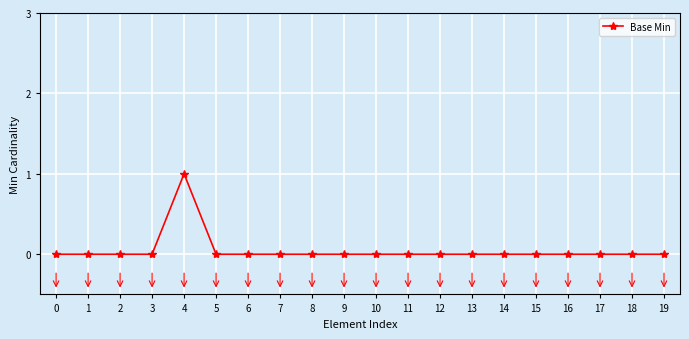

True or false: there are more than 0 points higher than both neighbors.

True